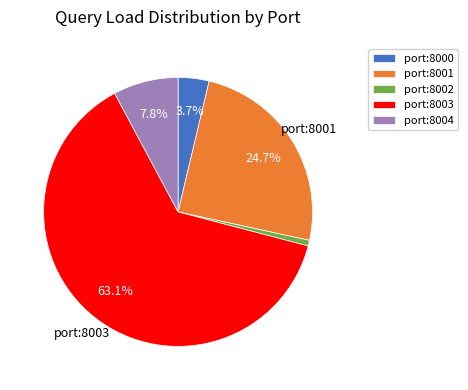

What percentage is the port:8004 slice, to the nearest percent?

8%